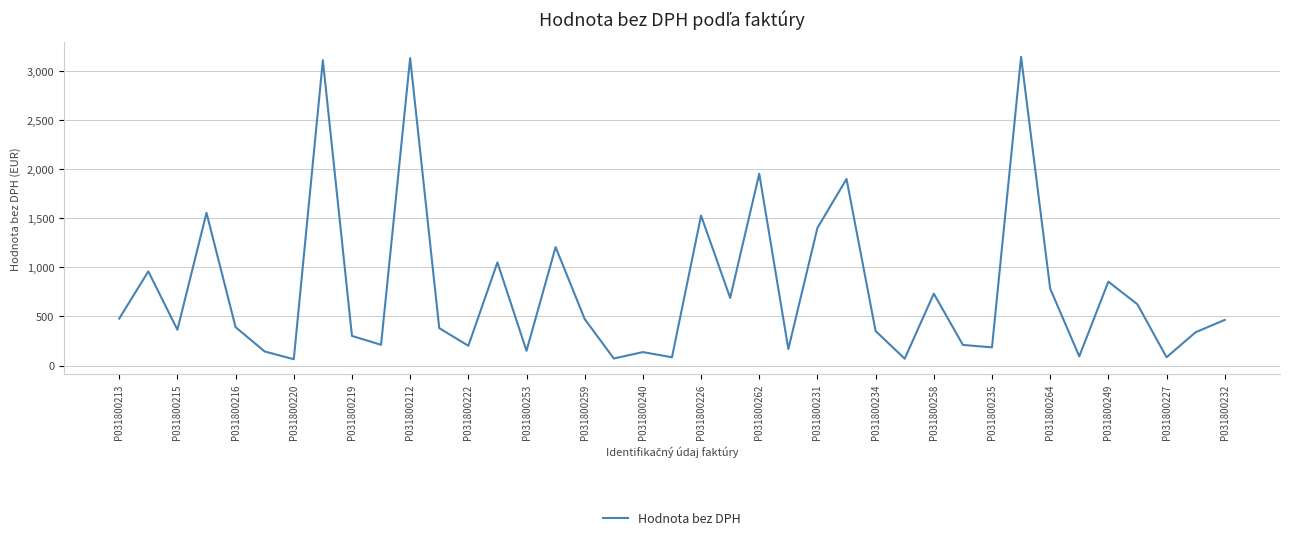

What is the greatest value displayed?

3144.0